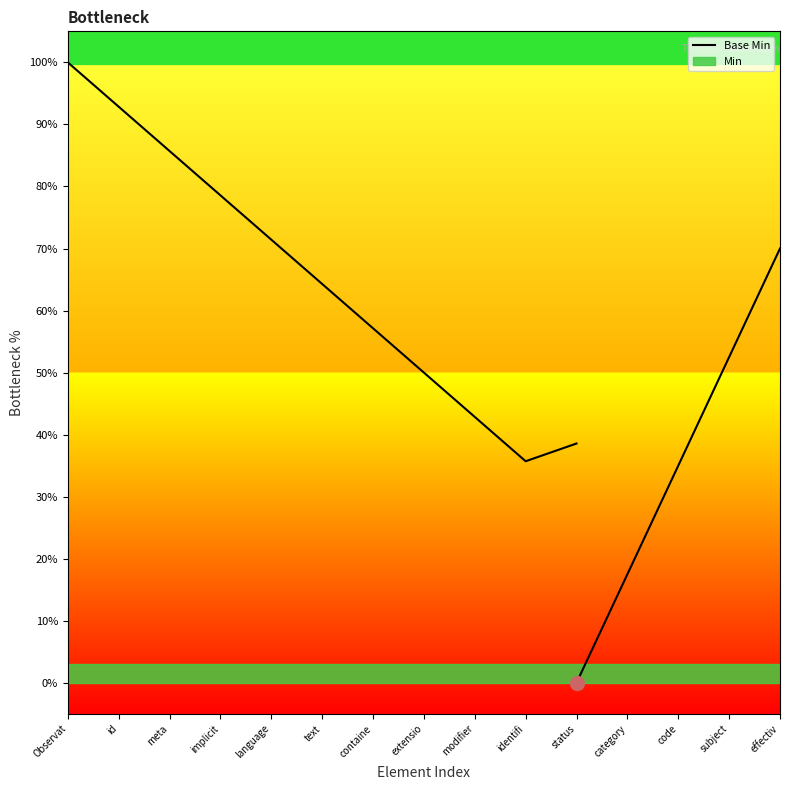

What is the difference between the values at containe and Observat?

42.9